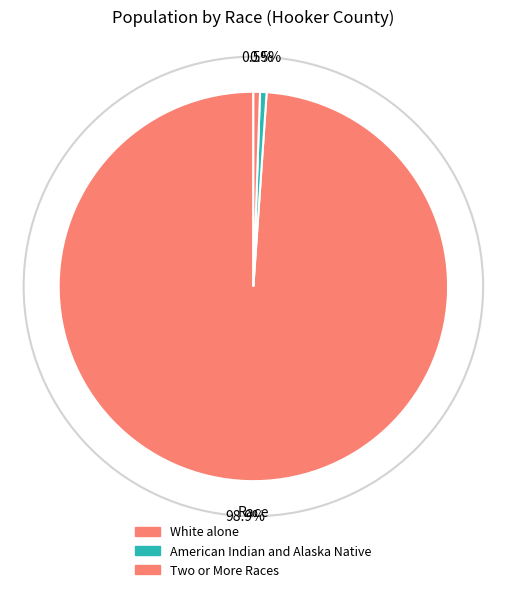

How many slices are in this pie chart?

3